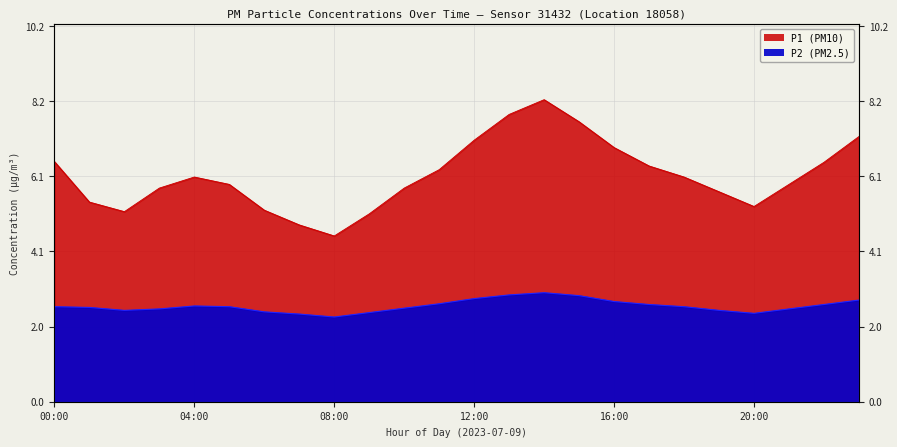

How many values in the P1 series exceed 6?

12